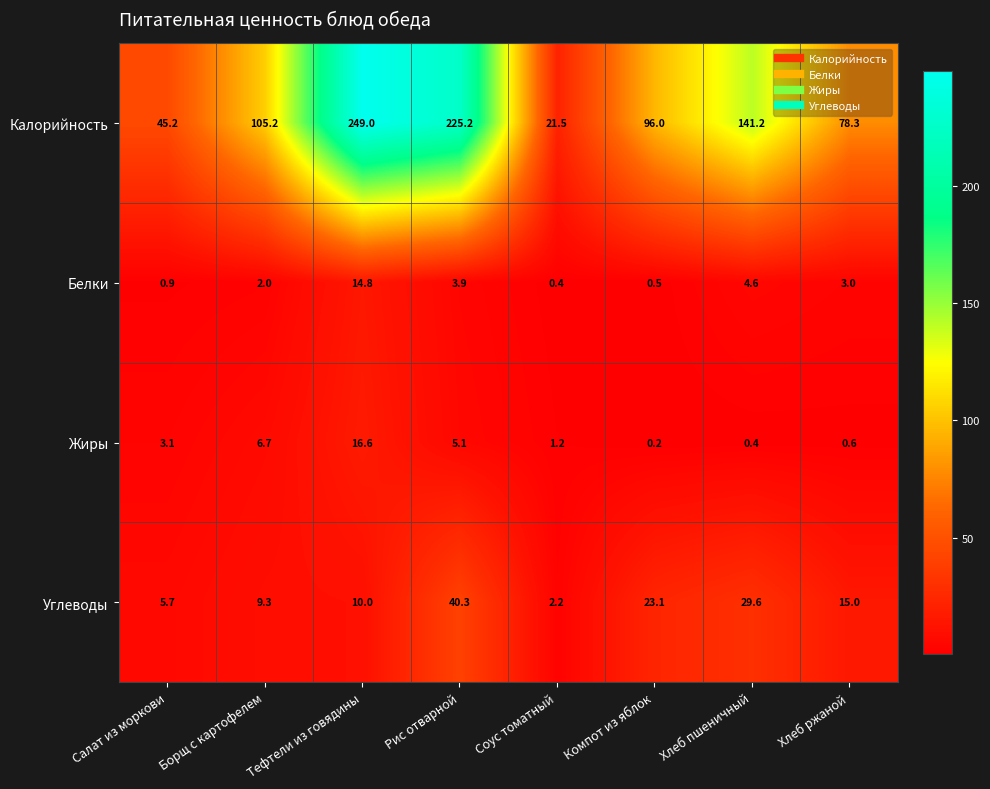

Which label corresponds to the smallest value in the chart?

Компот из яблок